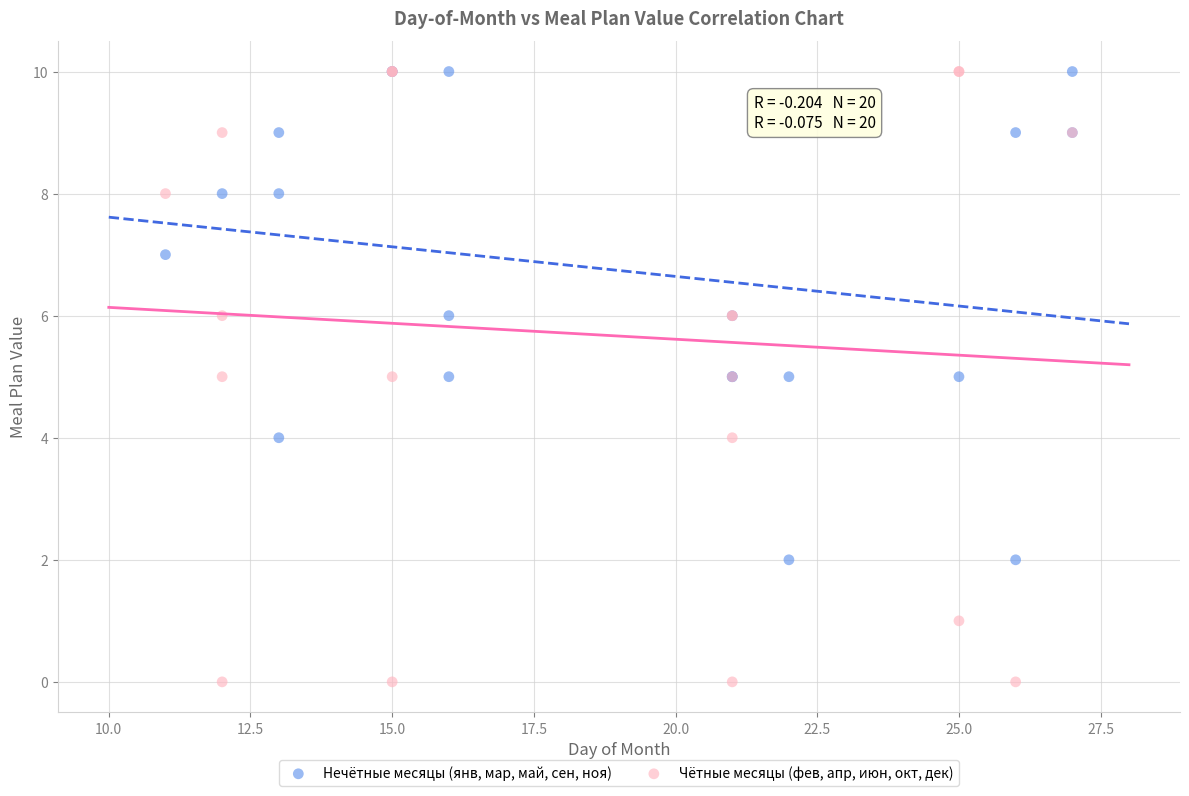

Which series reaches the minimum Y coordinate?

Чётные месяцы (фев, апр, июн, окт, дек)